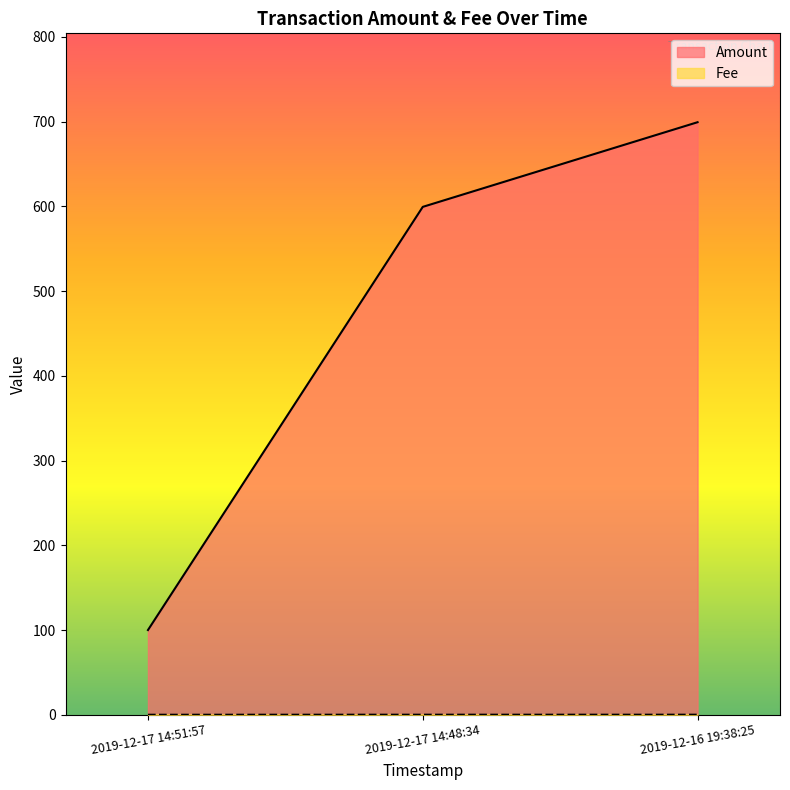

How many lines are shown in the chart?

2